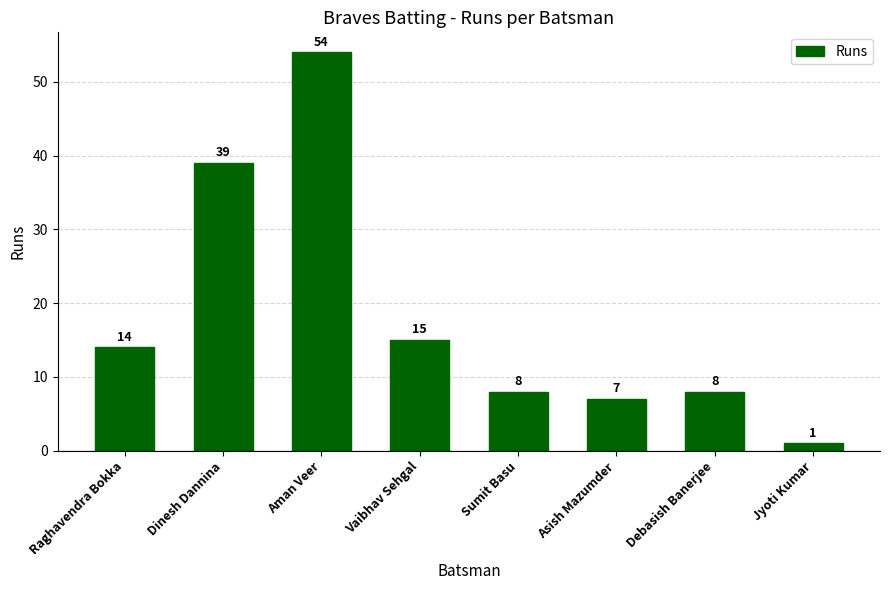

How many bars are there in total?

8